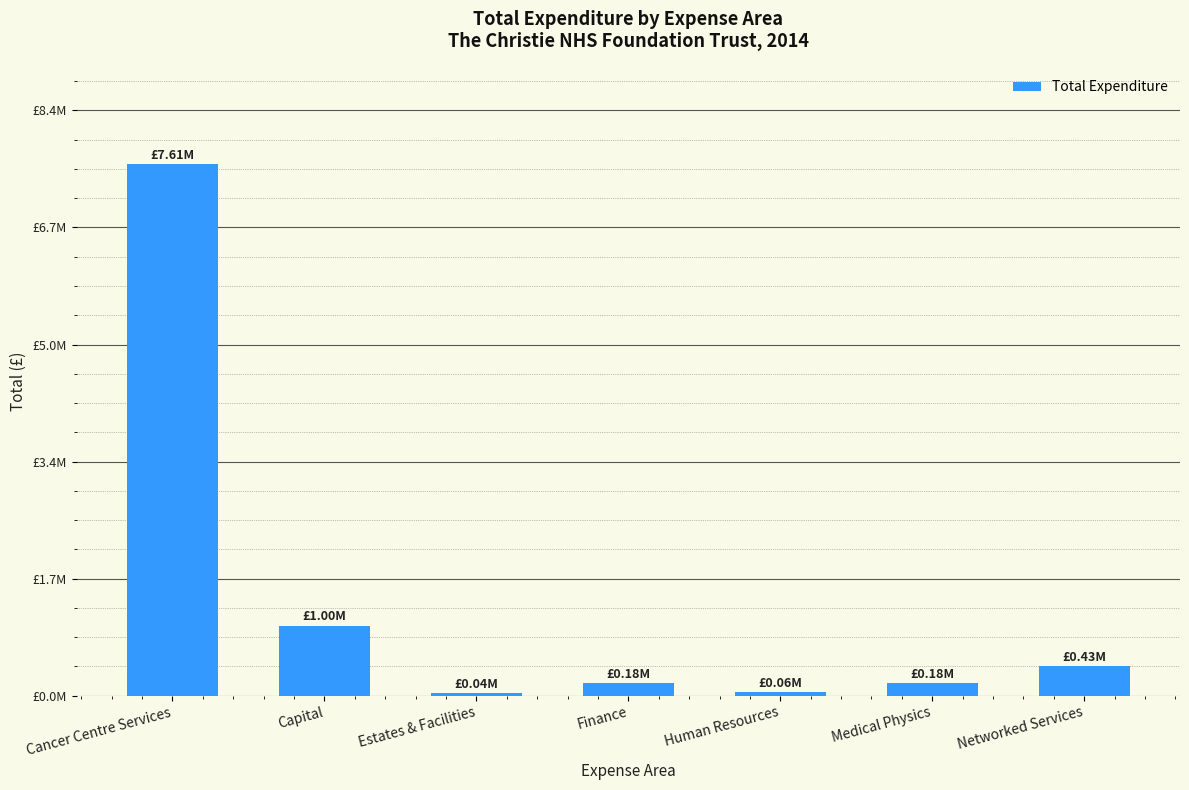

Does the chart contain any negative values?

No